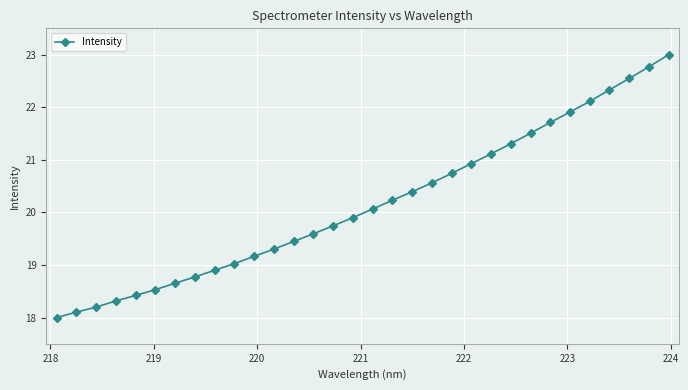

True or false: there are more than 0 points higher than both neighbors.

False